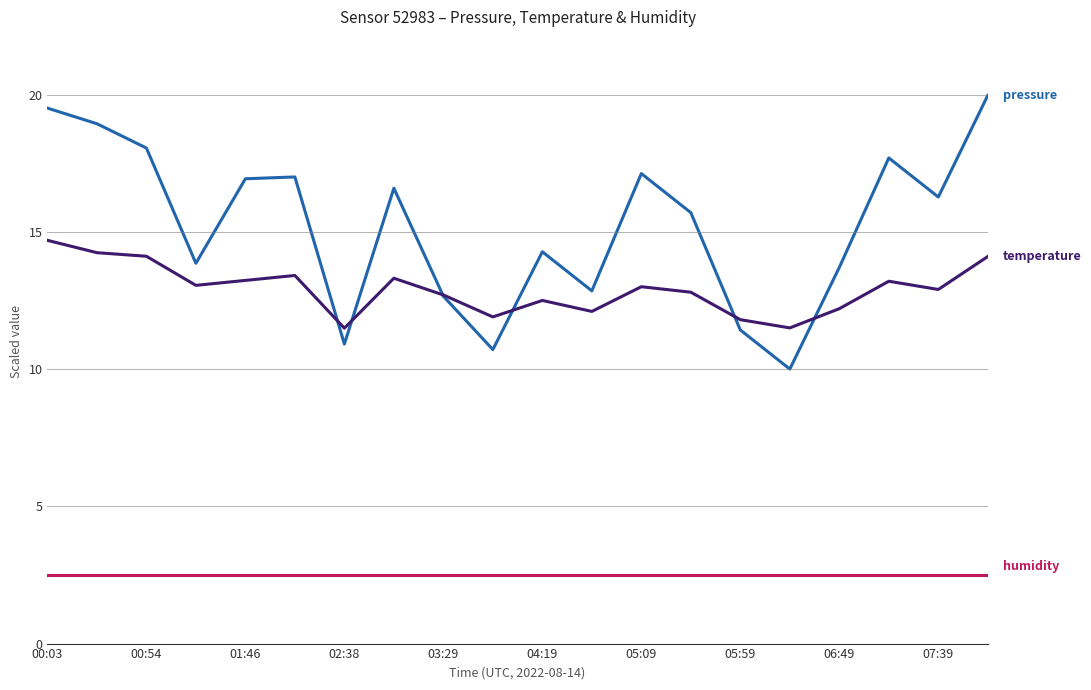

What is the greatest value displayed?

20.0